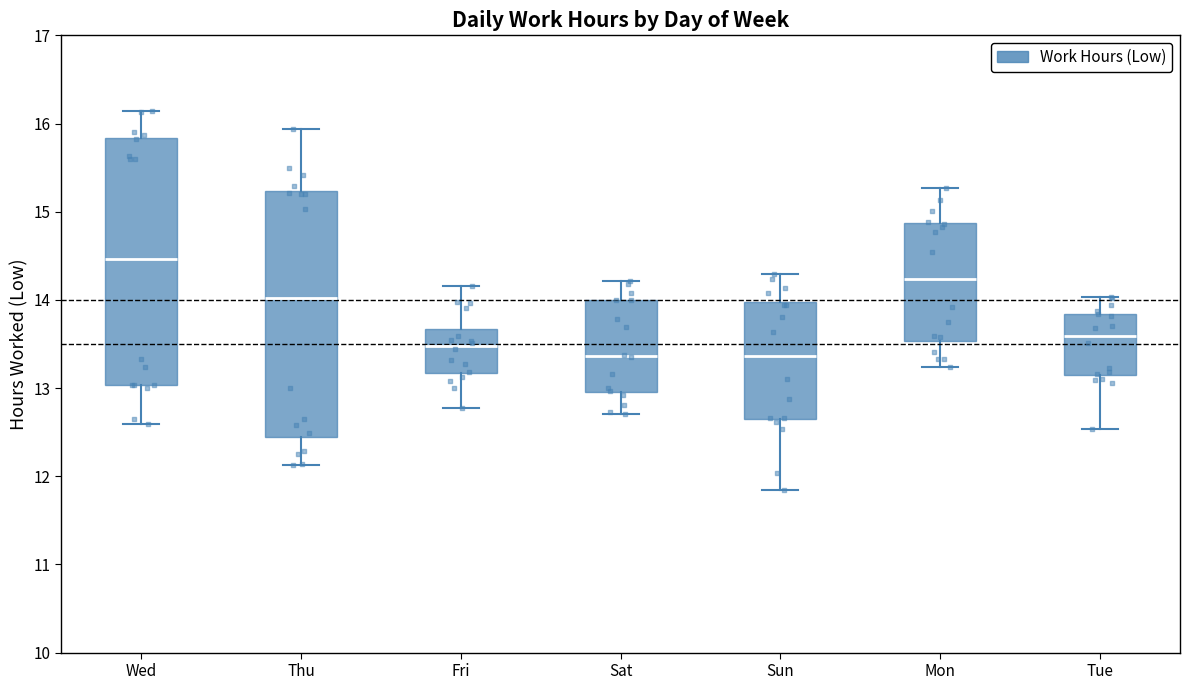

Reading left to right, read every box against the y-axis: the position of its median line, the range the box covers, and the ends of its whiskers. The values are not printed on the chart, so give them approximately, as read against the axis.

Wed: median 14.5, box 13.0 to 15.8, whiskers 12.6 to 16.1
Thu: median 14.0, box 12.4 to 15.2, whiskers 12.1 to 15.9
Fri: median 13.5, box 13.2 to 13.7, whiskers 12.8 to 14.2
Sat: median 13.4, box 13.0 to 14.0, whiskers 12.7 to 14.2
Sun: median 13.4, box 12.6 to 14.0, whiskers 11.8 to 14.3
Mon: median 14.2, box 13.5 to 14.9, whiskers 13.2 to 15.3
Tue: median 13.6, box 13.1 to 13.8, whiskers 12.5 to 14.0